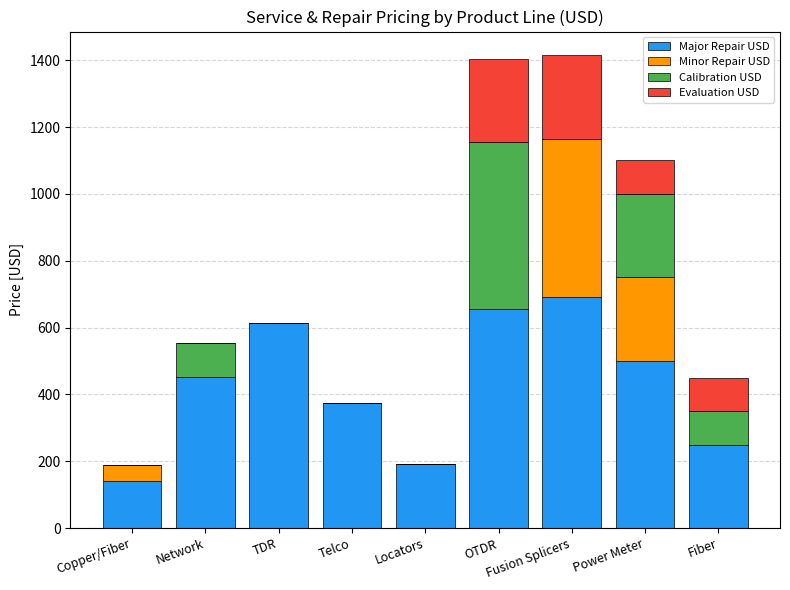

What is the total value across all series at OTDR?

1405.0